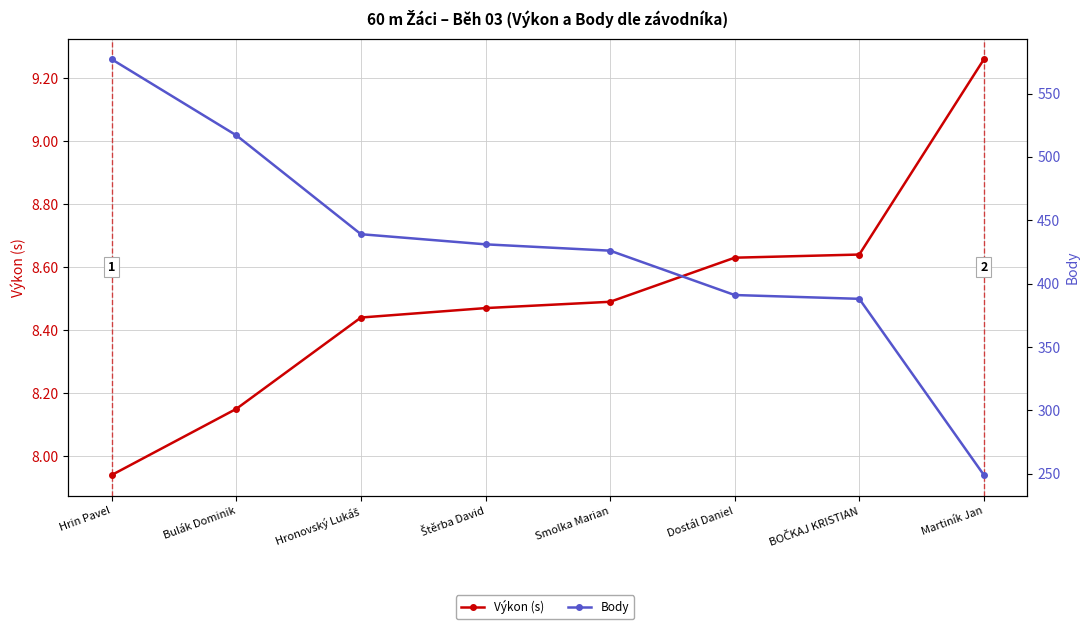

Which series has the largest range (max minus min)?

Body